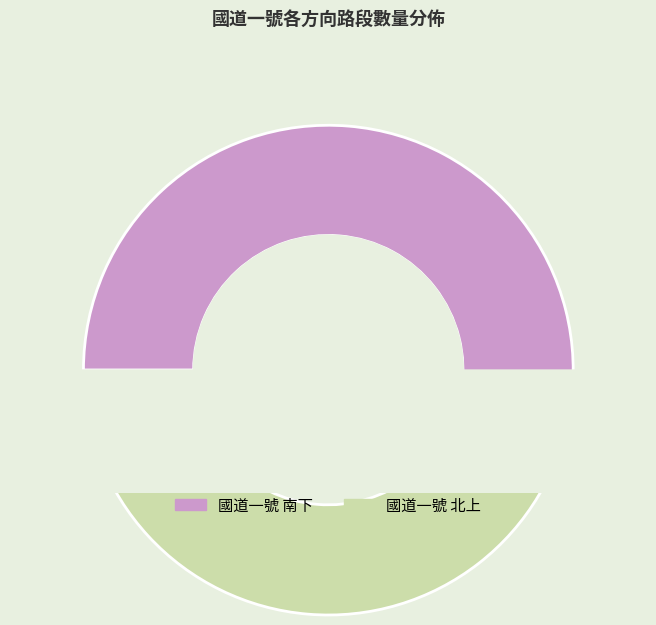

How many segments does this pie chart have?

2